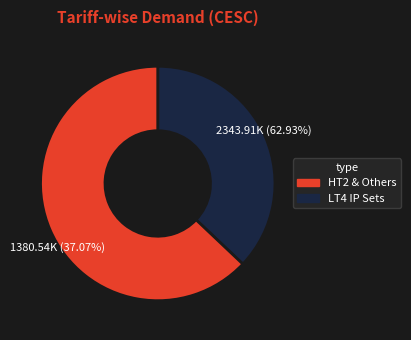

Is the sum of LT4 - Rural/Total IP Sets and HT2 - Industrial greater than half?

Yes